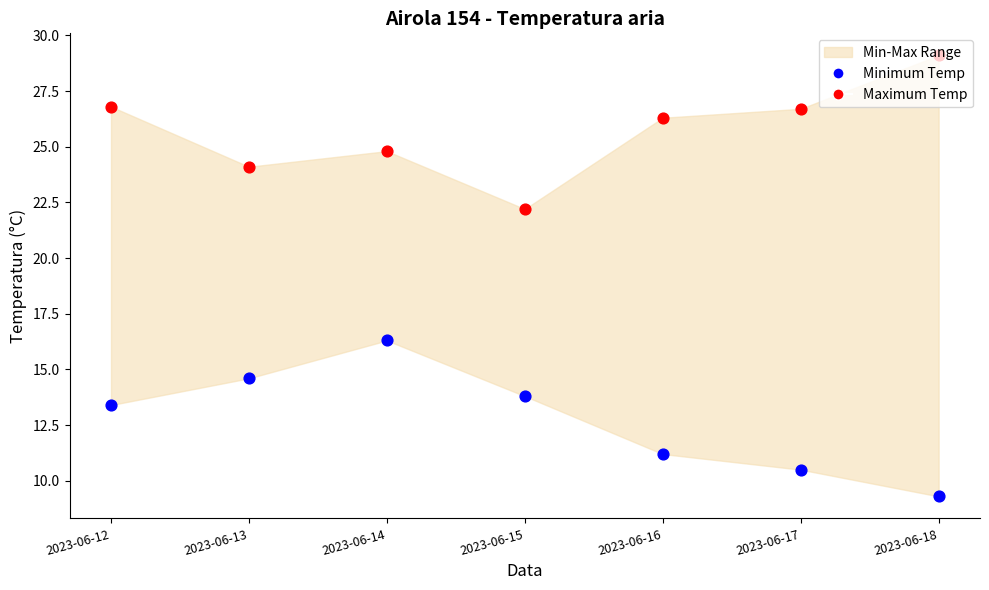

At how many categories does at least one series exceed 10?

7